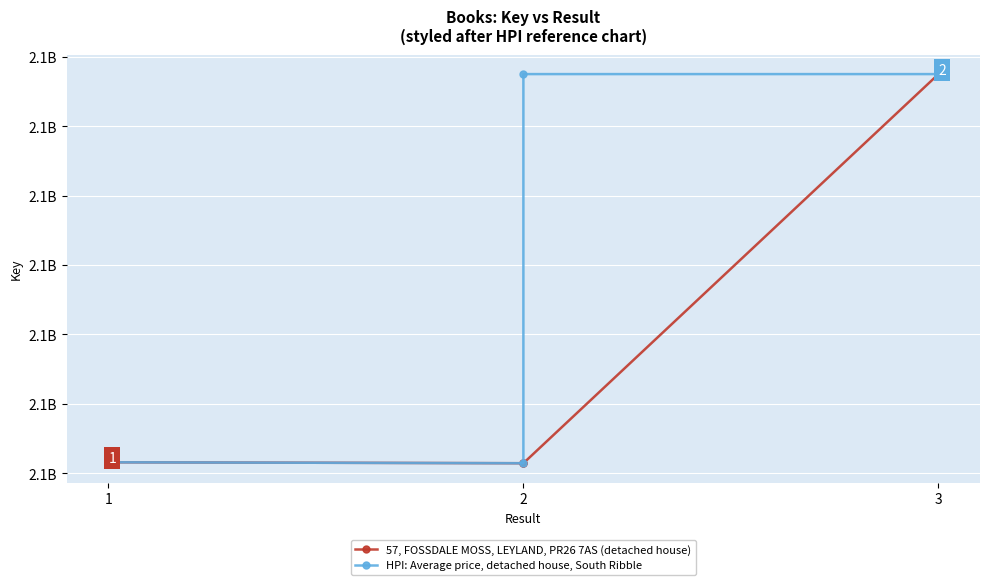

Is the value of 57, FOSSDALE MOSS, LEYLAND, PR26 7AS (detached house) at 3 greater than the value of HPI: Average price, detached house, South Ribble at 1?

No